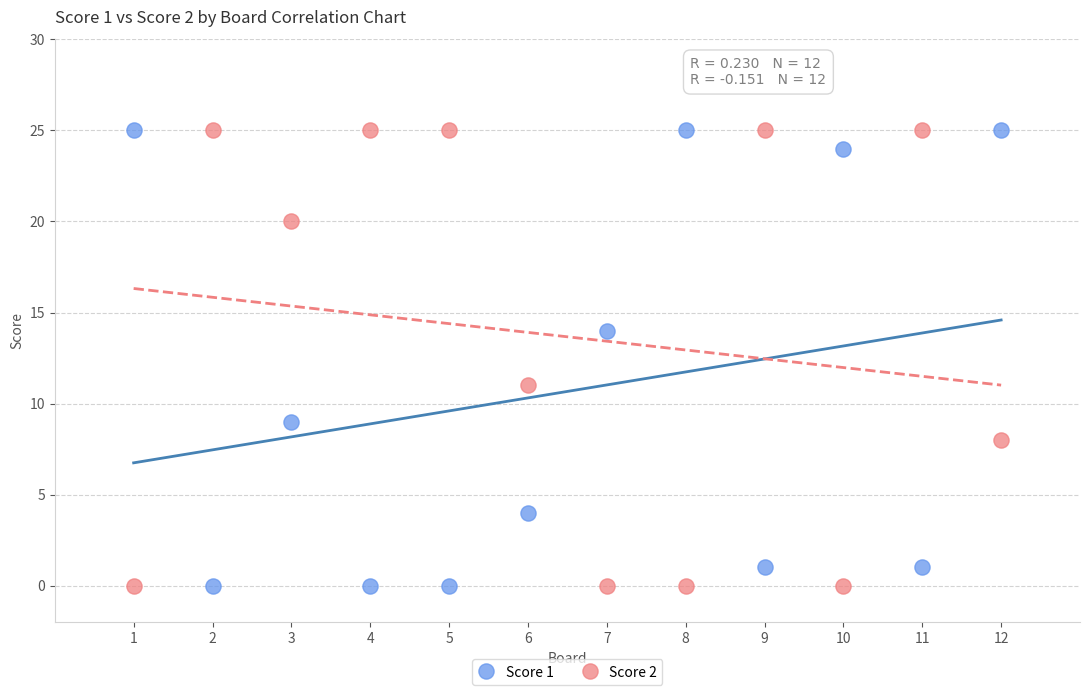

Across all series, what Y value is closest to 12?

11